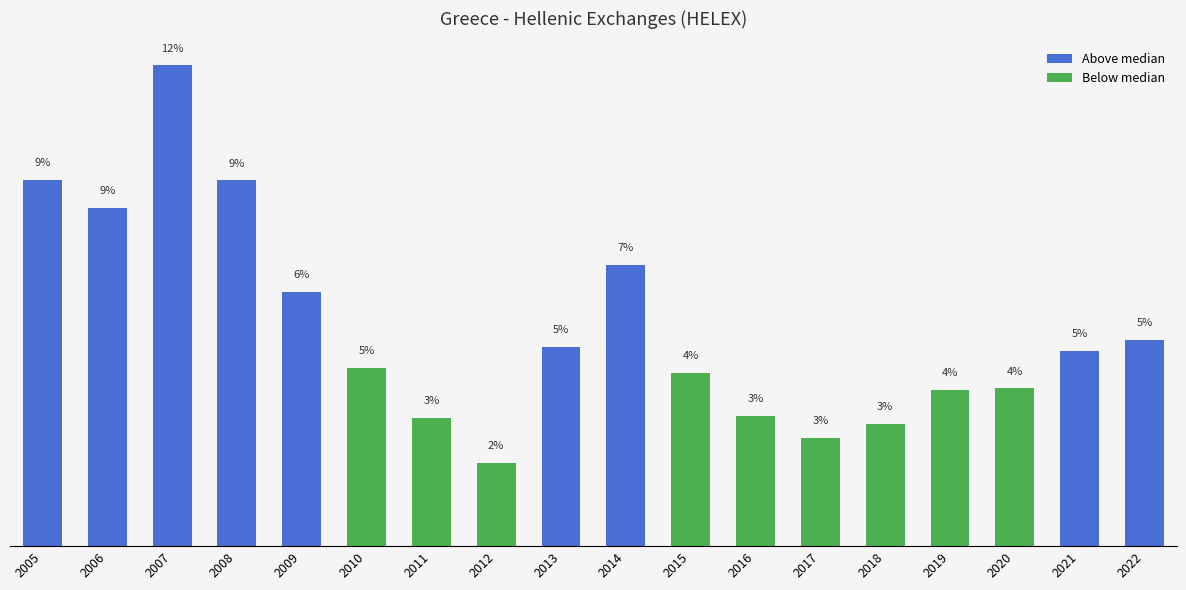

What is the ratio of the value at 2008 to the value at 2019?

2.3